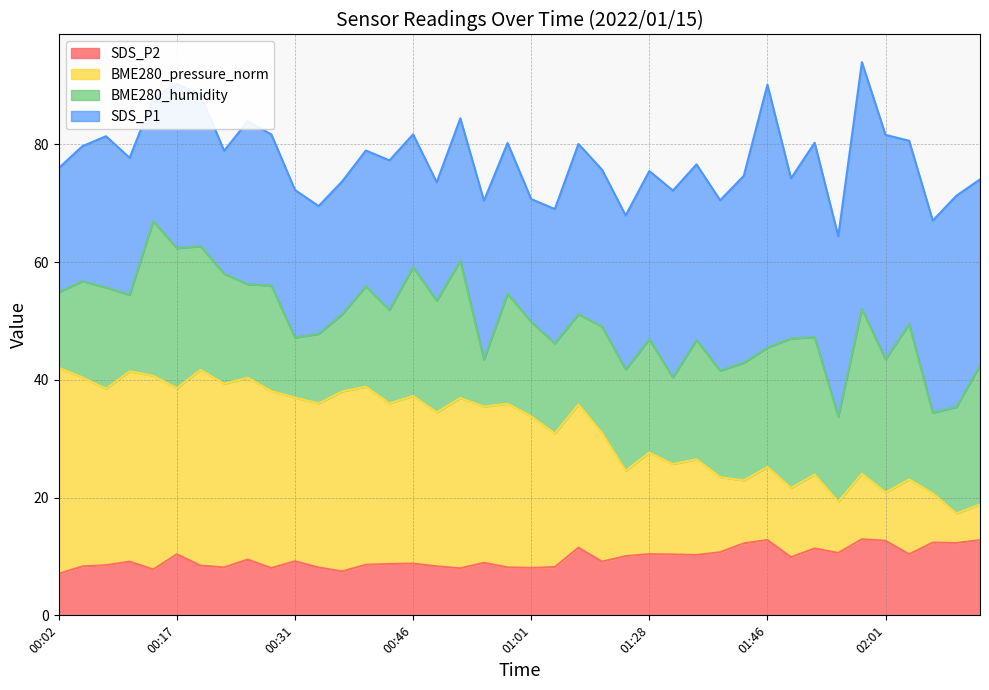

What is the lowest value of the SDS_P2 series?

7.1